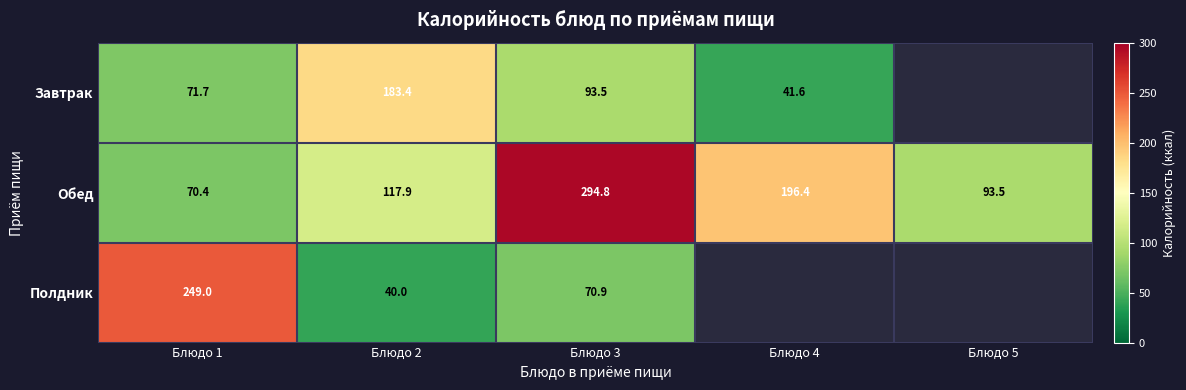

True or false: Завтрак has a value of 93.5 at Блюдо 3.

True